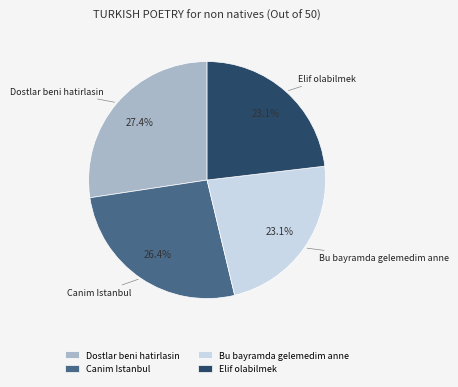

How many slices are in this pie chart?

4